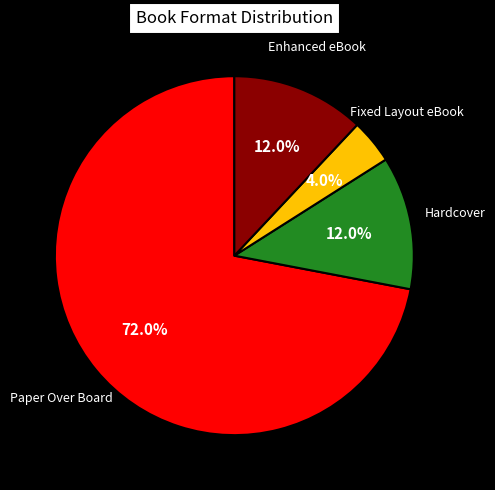

Is there a majority slice in this chart?

Yes